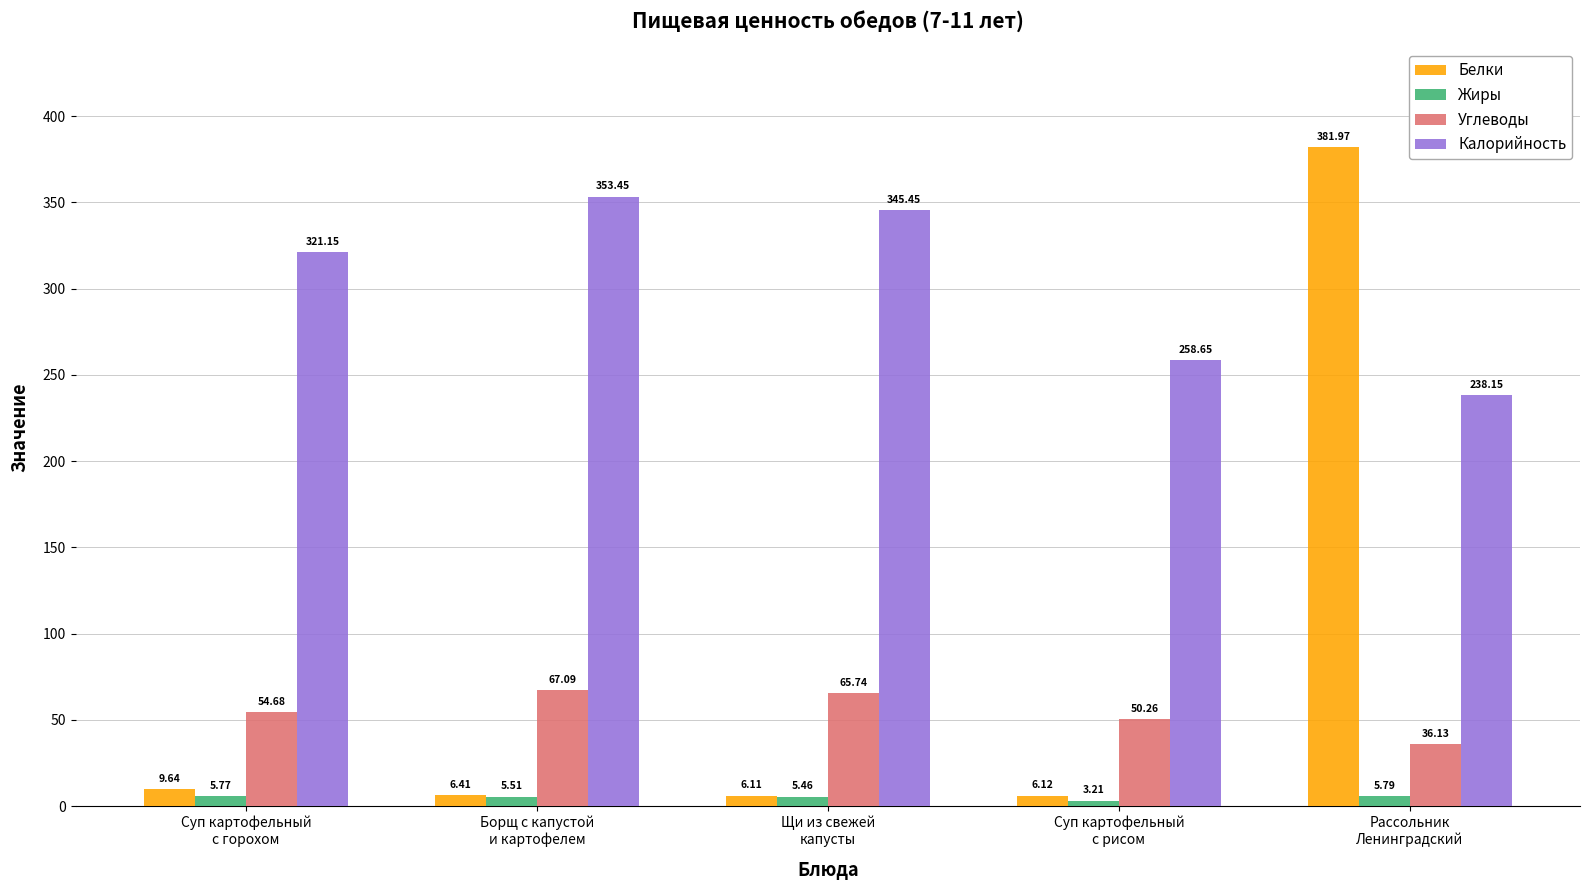

Which series has the largest total across all categories?

Калорийность